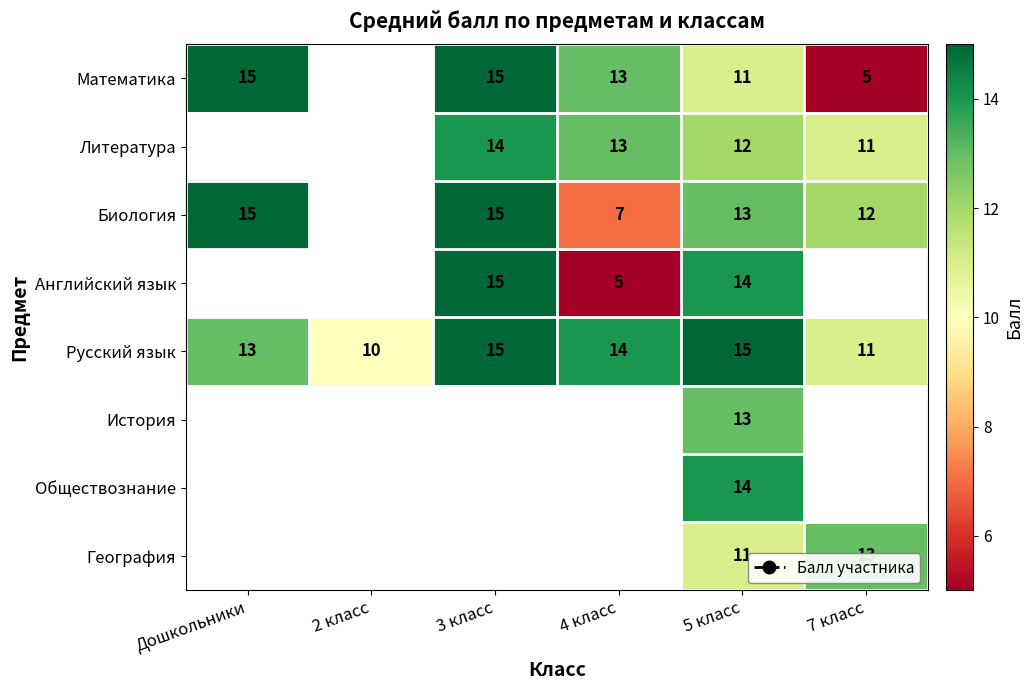

The value of Математика at 5 класс is 16. True or false?

False